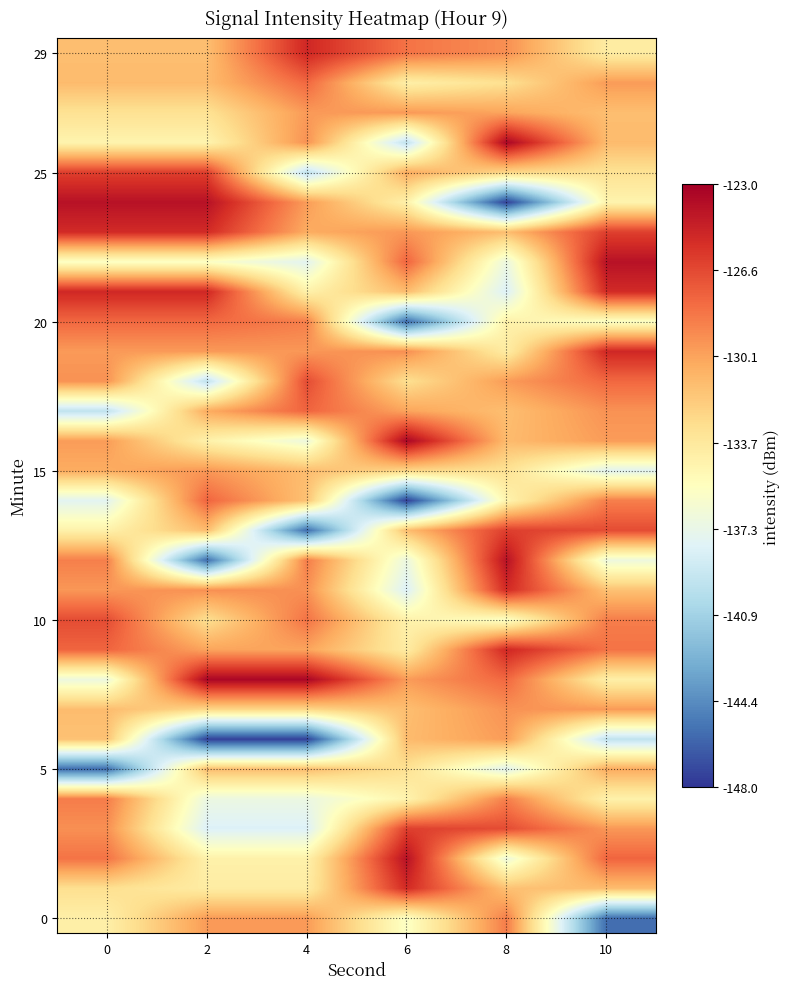

At which category does the chart reach its peak across all series?

2